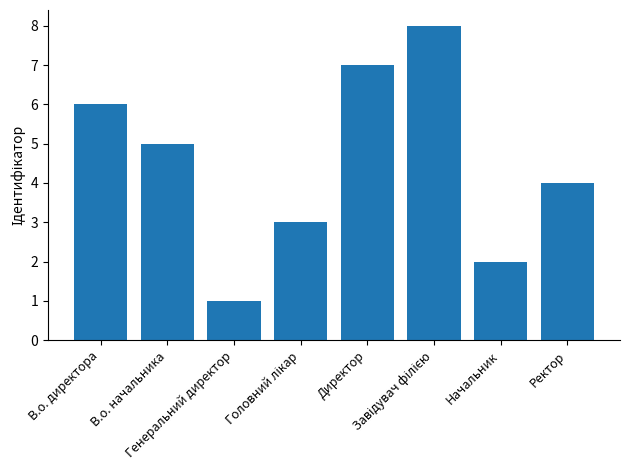

What is the sum of the values at Ректор and Директор?

11